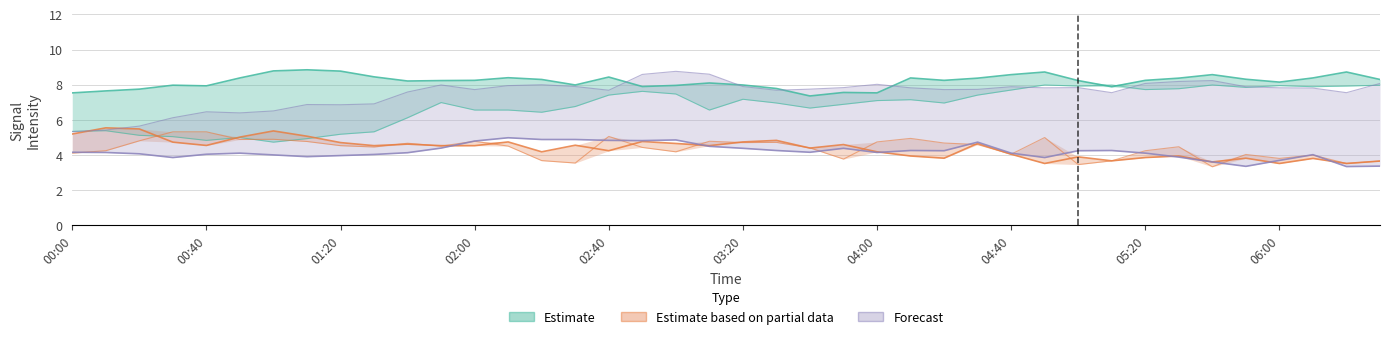

What is the label of the 25th point from the left?

04:00